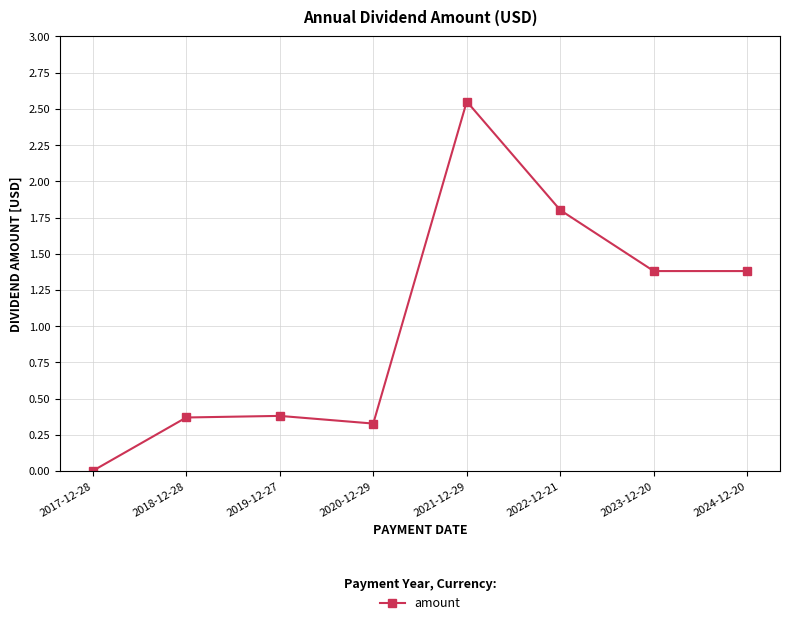

How many interior local peaks (higher than both neighbors) does the data have?

2